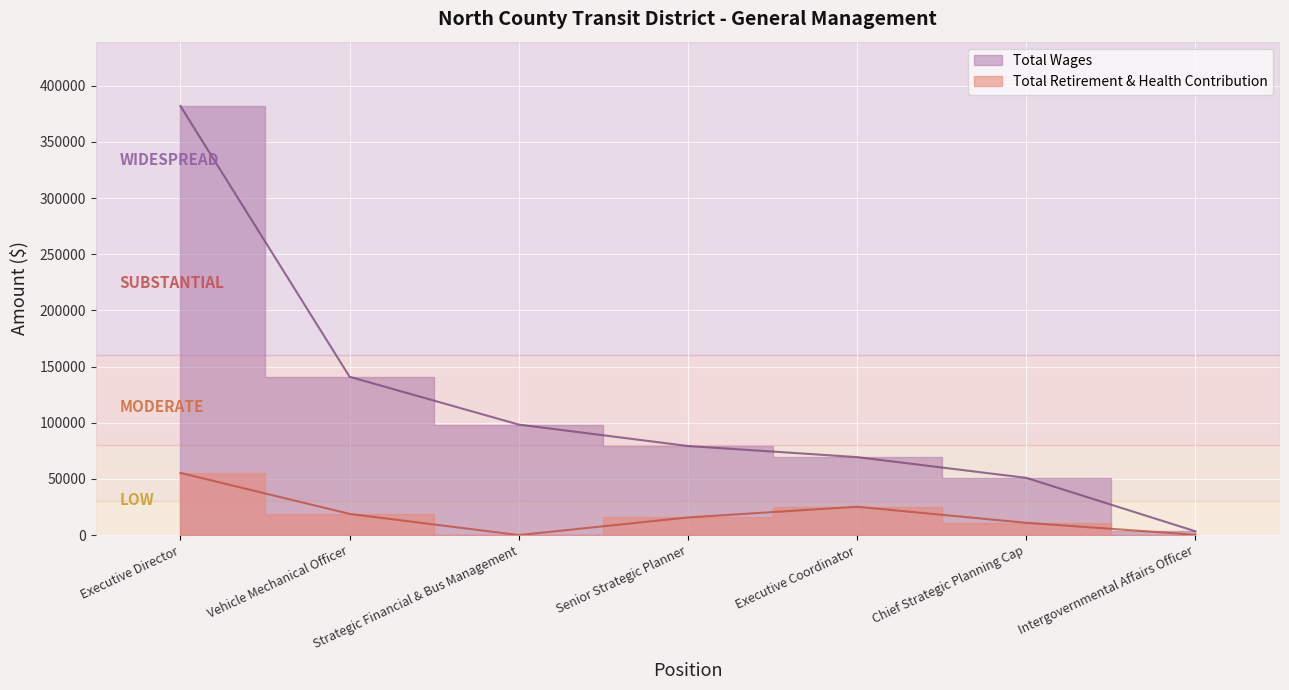

What is the label of the 3rd point from the left?

Strategic Financial & Bus Management